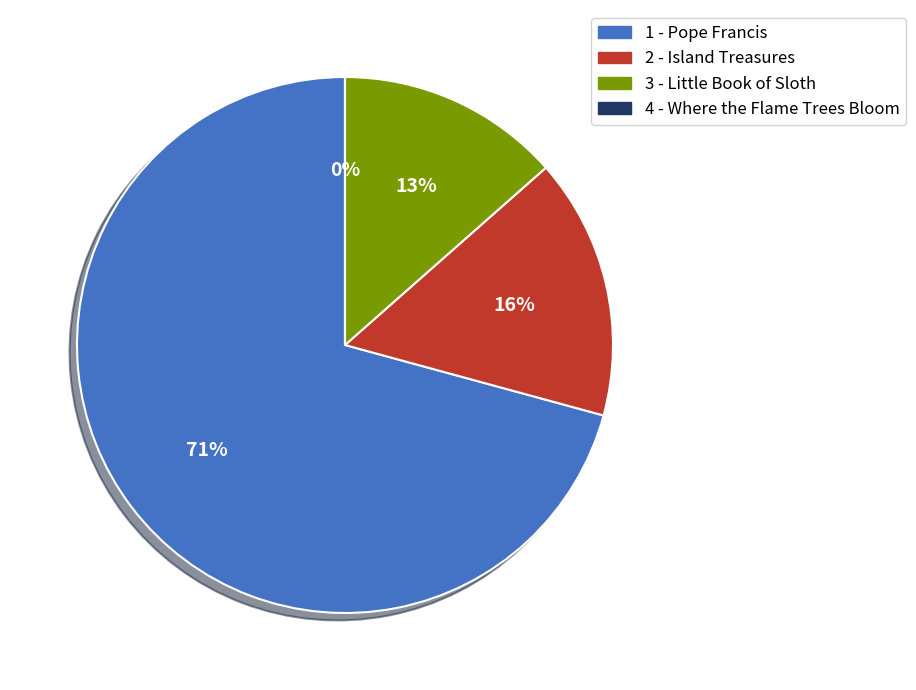

To the nearest percent, what portion does 3 - Little Book of Sloth represent?

13%